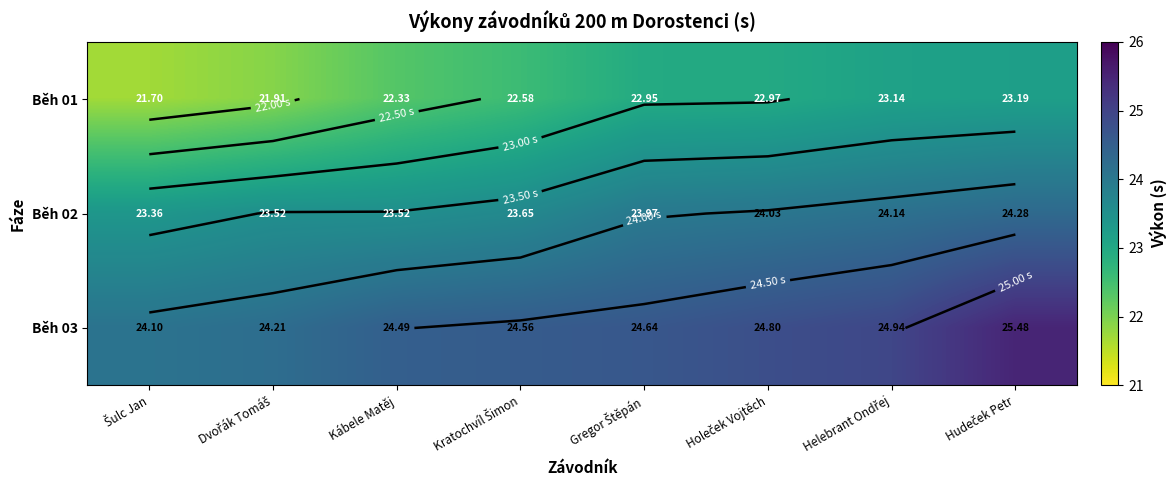

What is the difference between the highest and lowest values at Helebrant Ondřej?

1.8